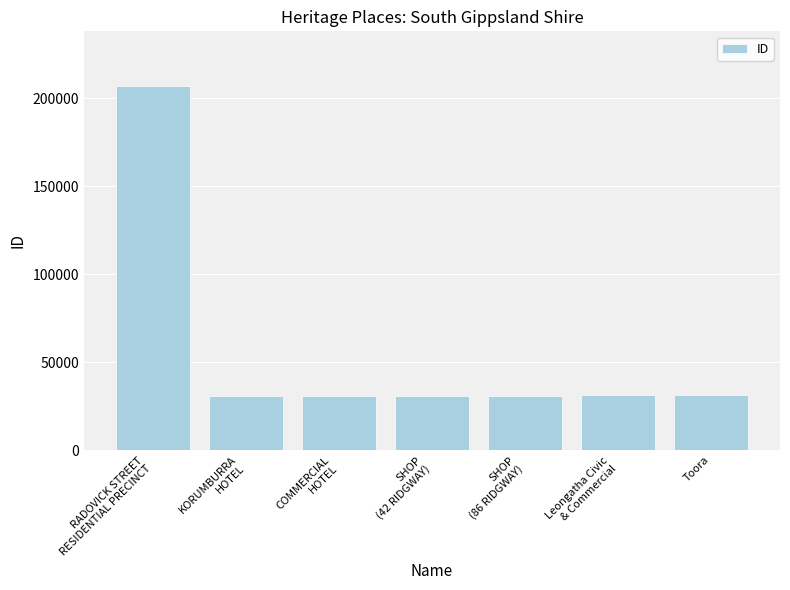

What is the value of the 4th bar from the left?

30911